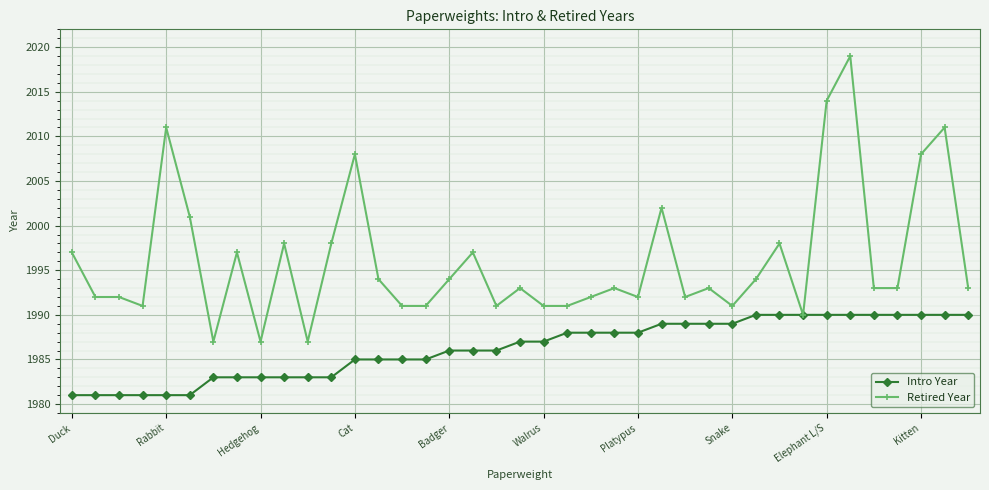

What is the maximum value shown in the chart?

2019